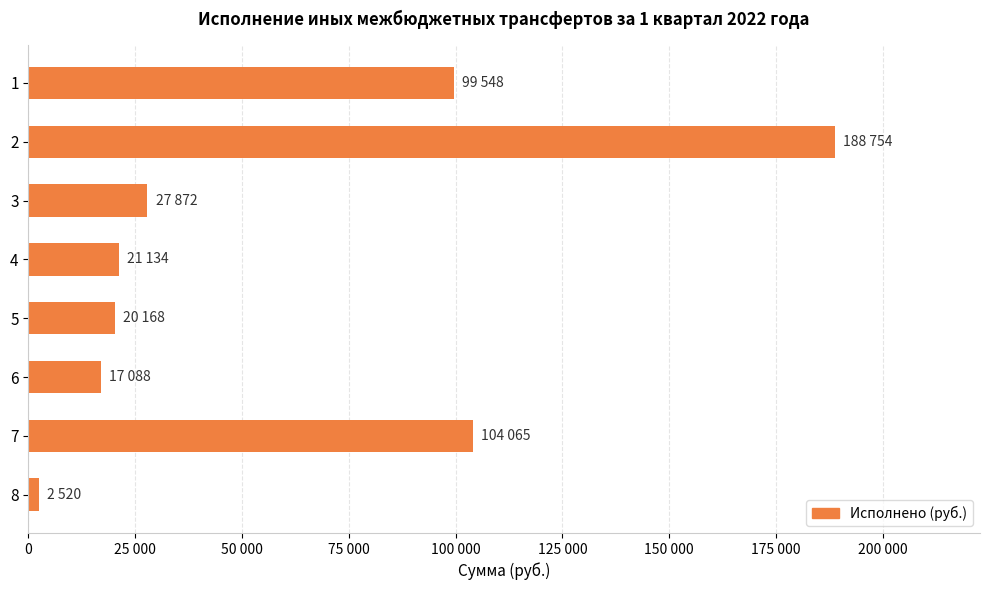

What is the difference between the maximum and minimum values?

186234